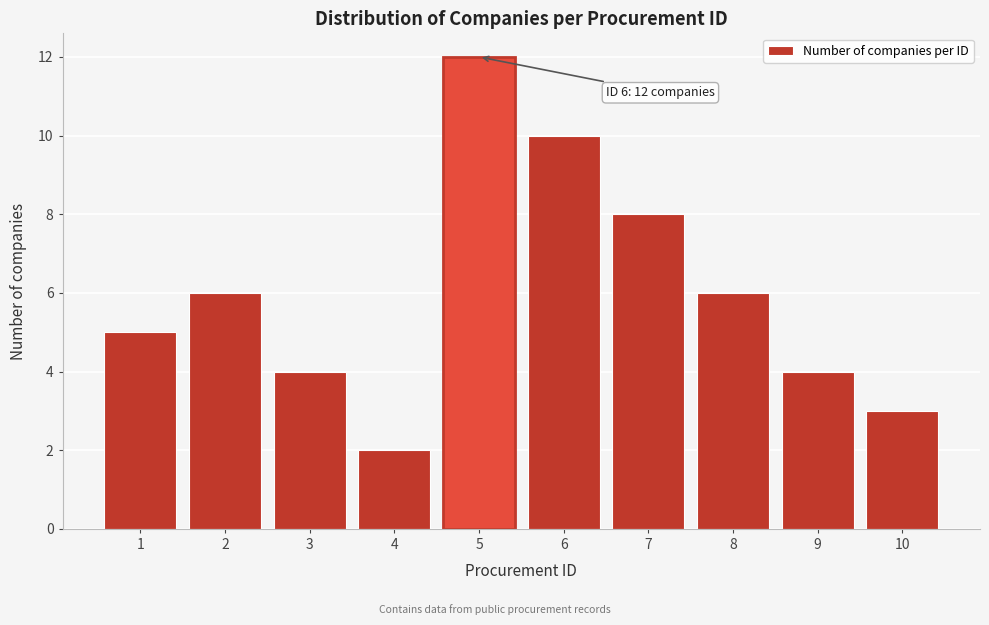

Reading left to right, what are all the values shown in this chart?

5	6	4	2	12	10	8	6	4	3